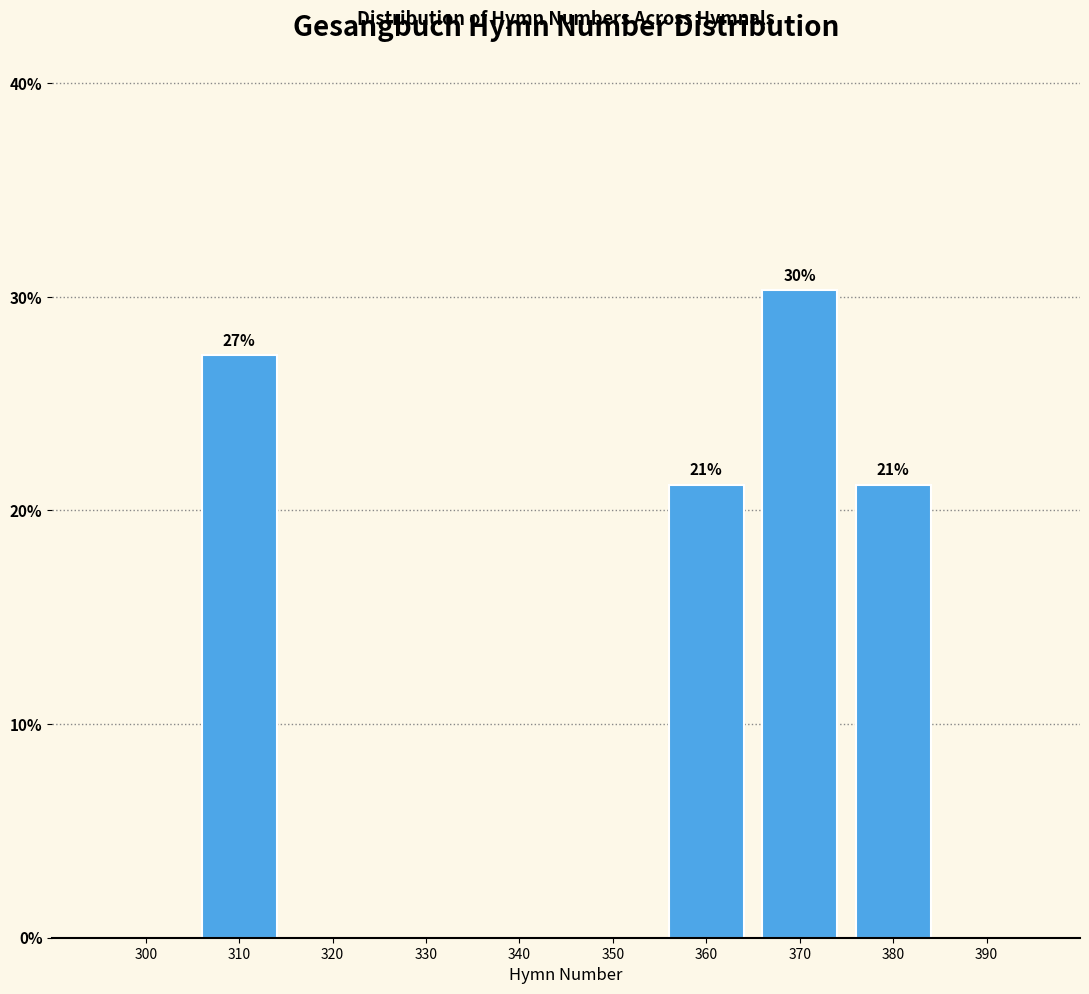

Reading left to right, extract all data points from this chart.

300=0.0	310=27.3	320=0.0	330=0.0	340=0.0	350=0.0	360=21.2	370=30.3	380=21.2	390=0.0